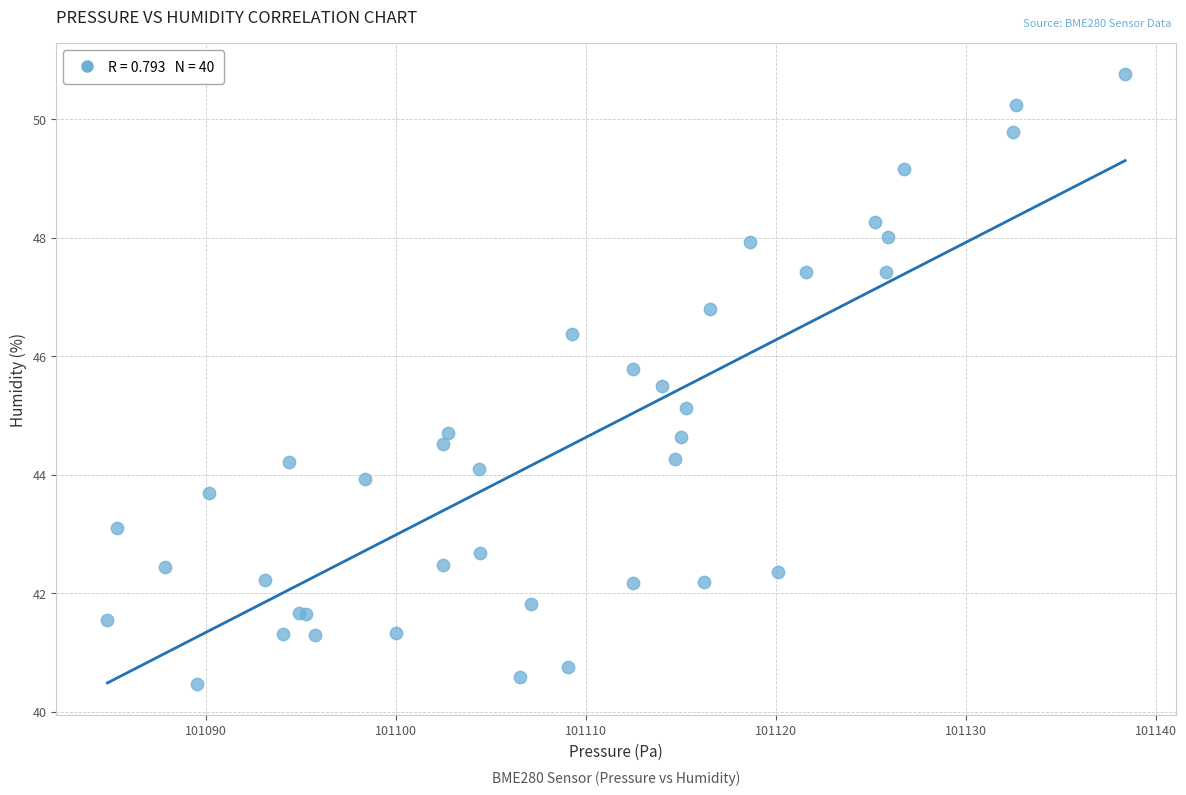

What Y value in the scatter plot is closest to 45?

45.1